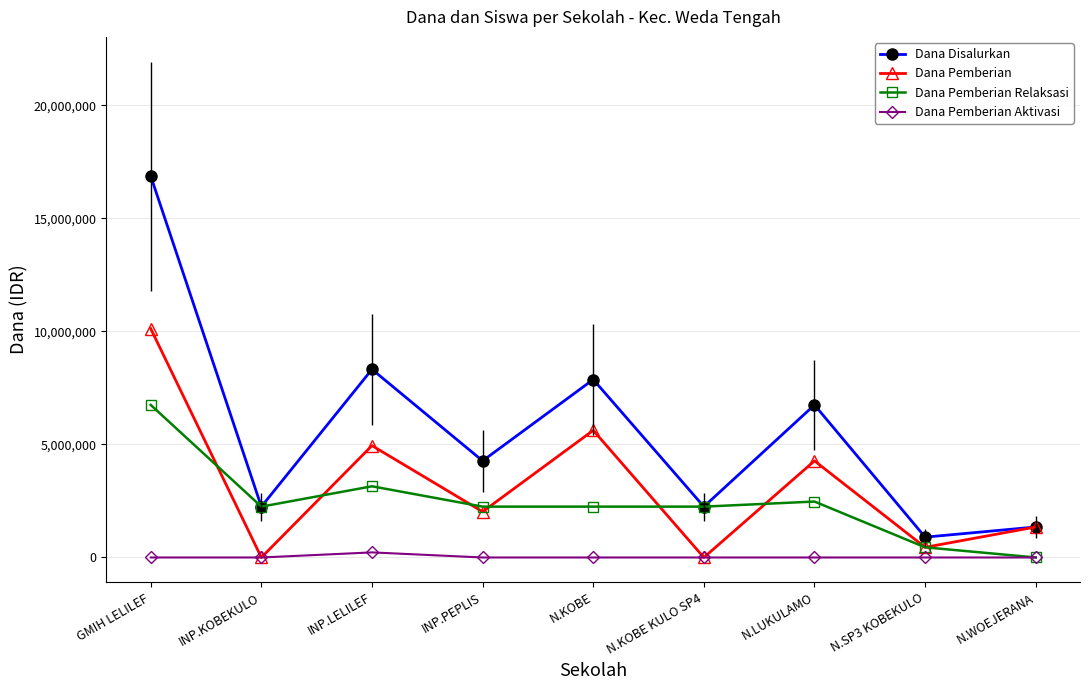

Is it true that Dana Pemberian Aktivasi equals 225000 at INP.LELILEF?

True